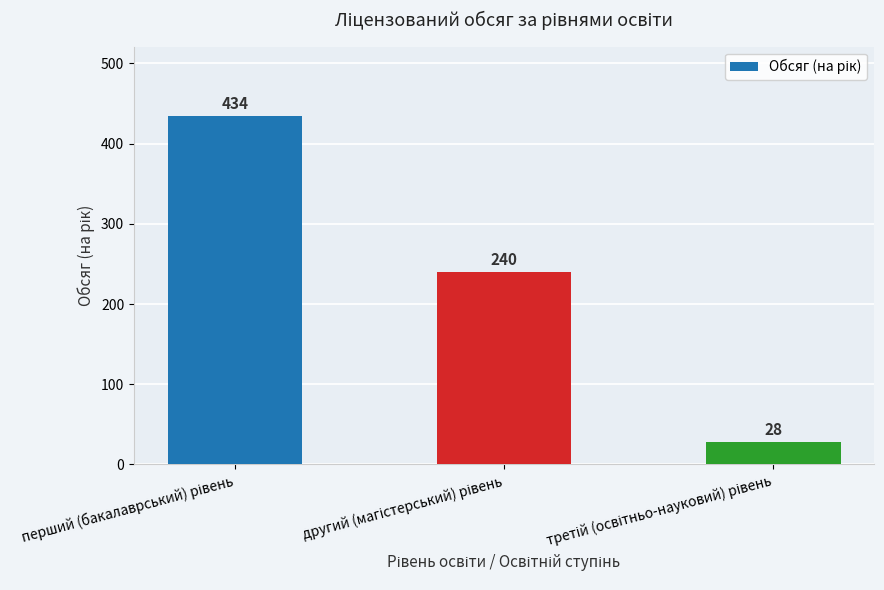

What is the maximum value shown in the chart?

434